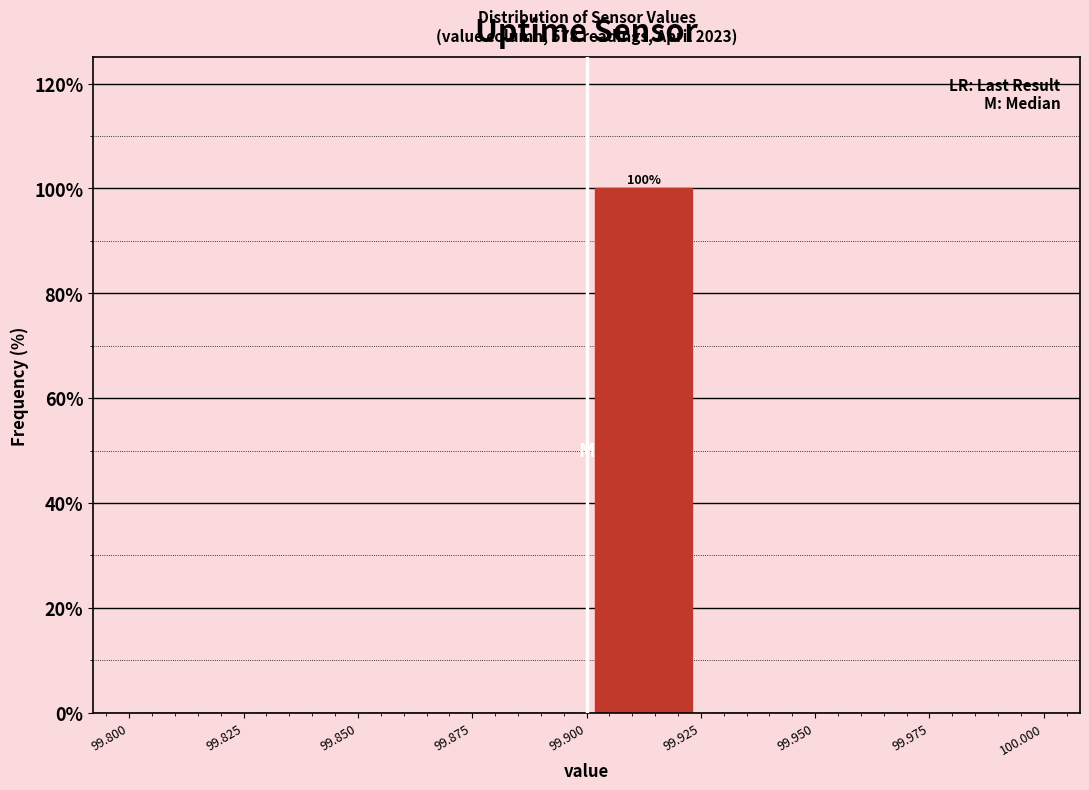

Which range on the x-axis has the tallest bar?

99.900 to 99.925